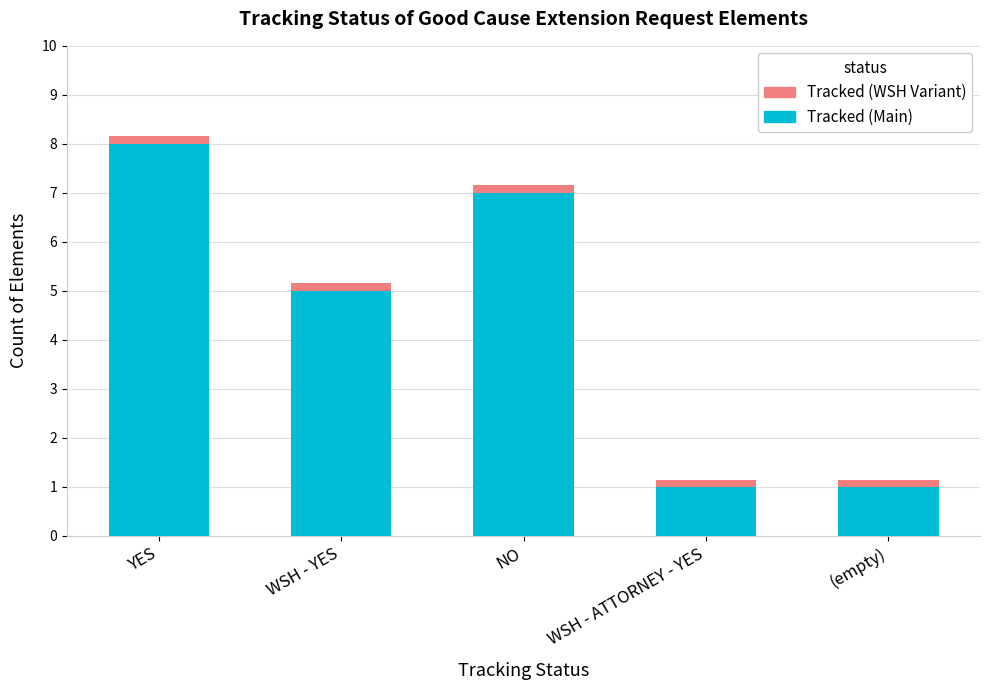

At which category is the sum across all series the highest?

YES